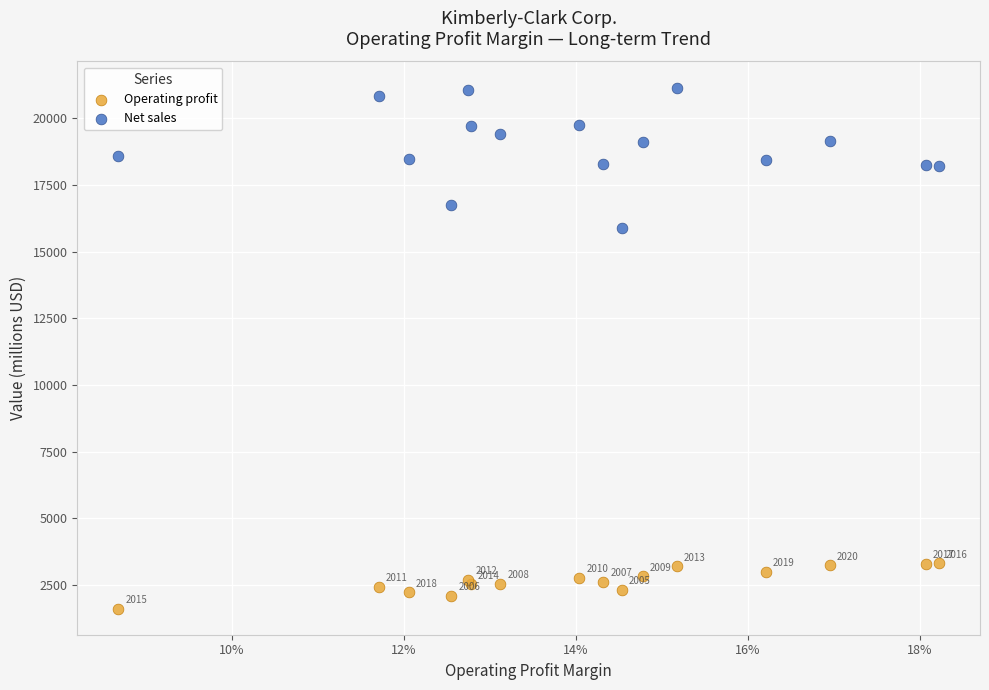

Which series reaches the minimum Y coordinate?

Operating profit